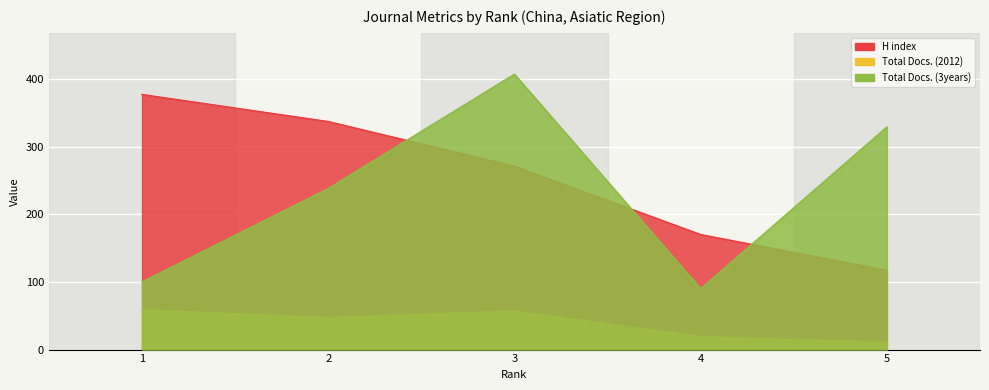

In Total Docs. (3years), how many points are higher than both neighbors (excluding endpoints)?

1